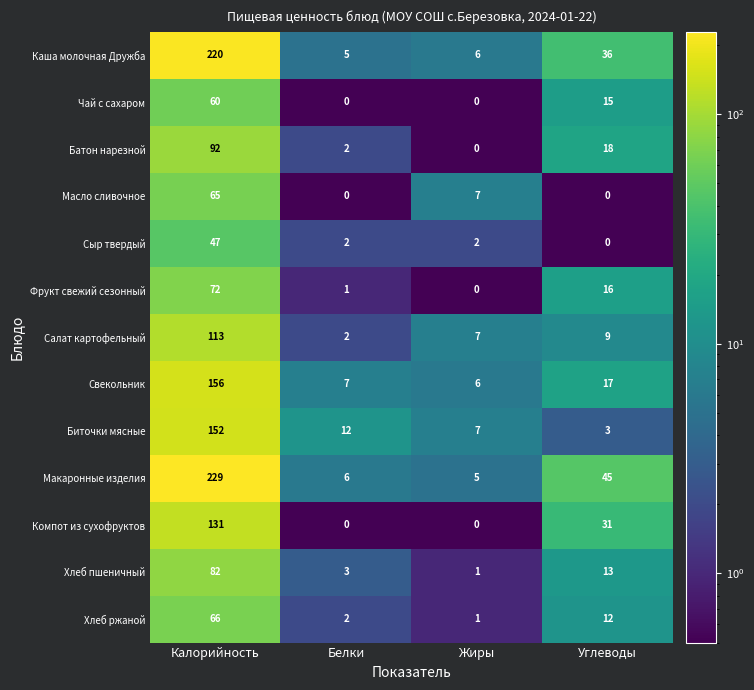

True or false: Фрукт свежий сезонный has a value of 1 at Белки.

True